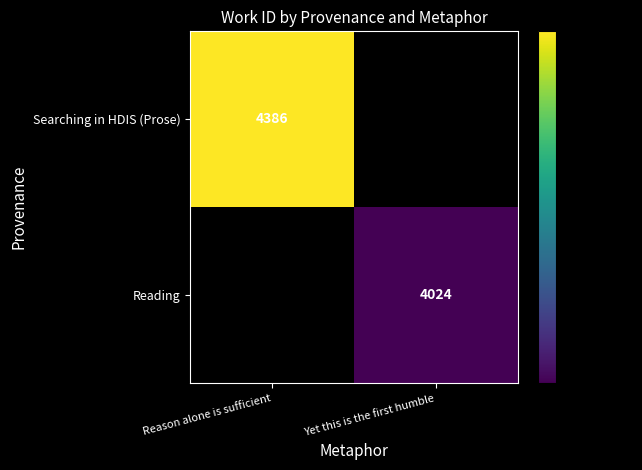

True or false: Searching in HDIS (Prose) has a value of 7256 at Reason alone is sufficient.

False